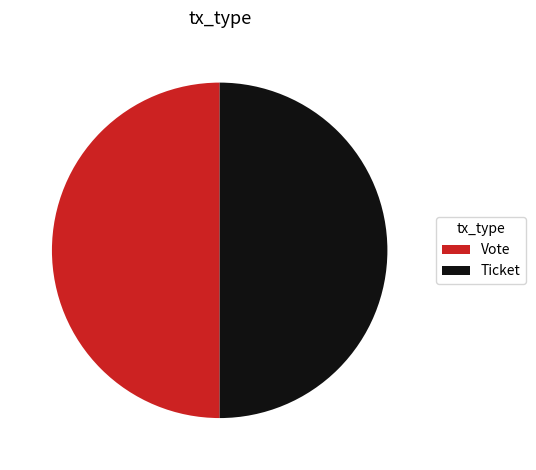

Do Vote and Ticket together represent more than half of the pie?

Yes